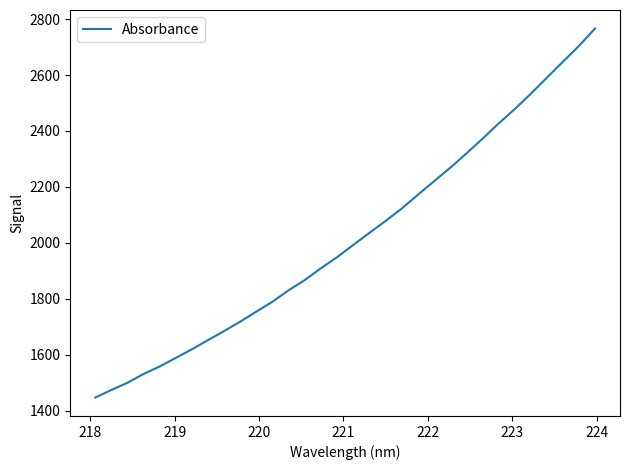

What is the smallest value displayed?

1447.2